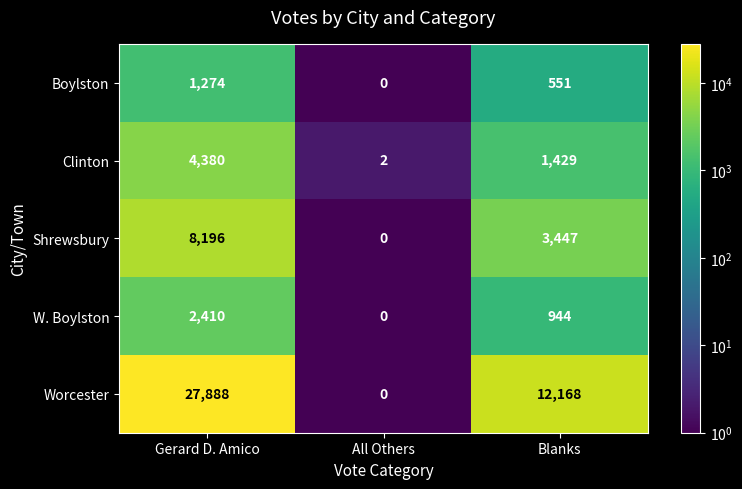

What is the difference between the W. Boylston values at All Others and Gerard D. Amico?

2410